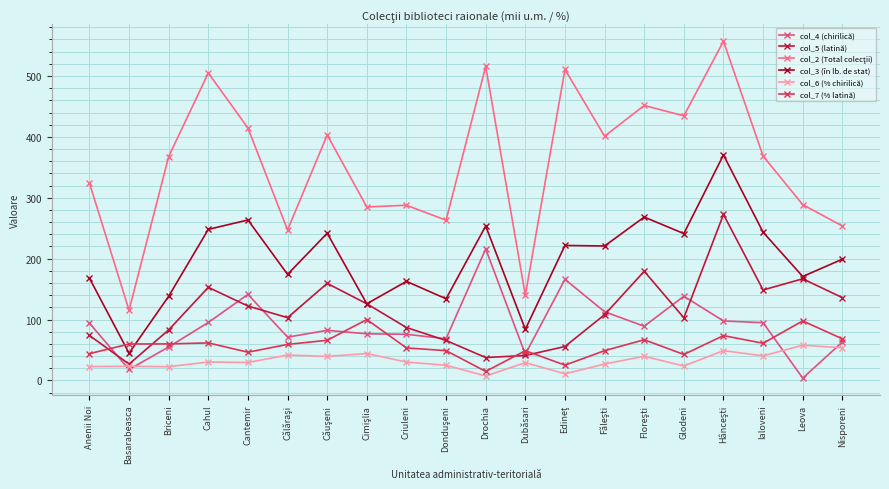

True or false: col_3 (în lb. de stat) and col_2 (Total colecţii) intersect in this chart.

False